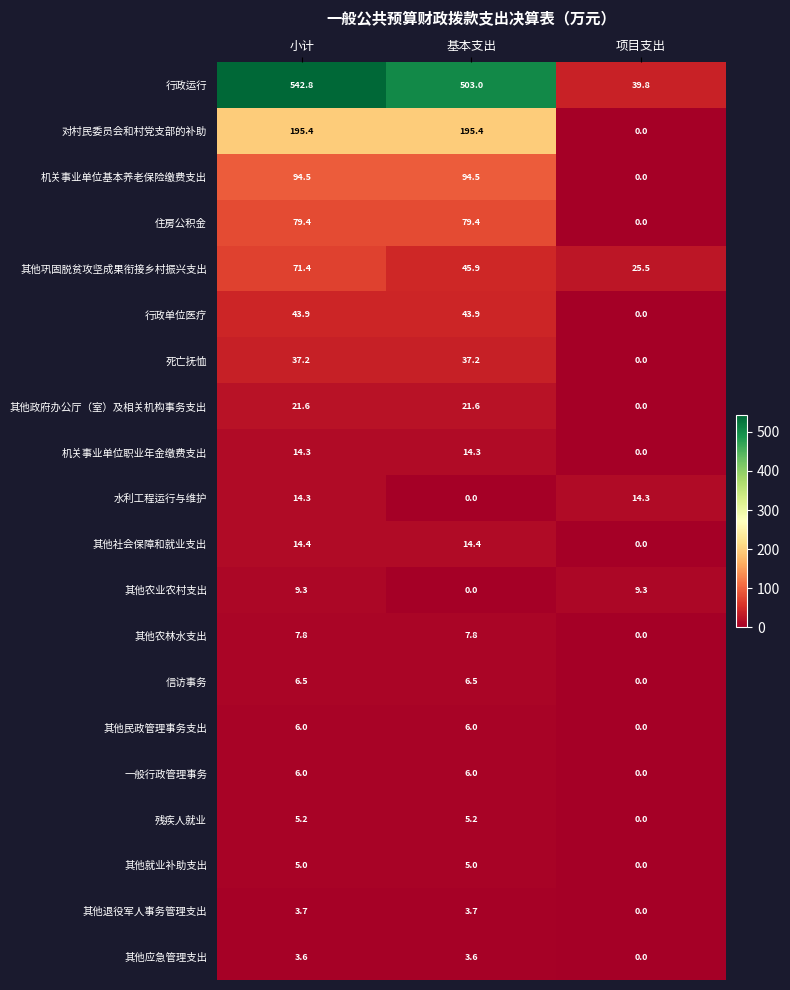

Read the 水利工程运行与维护 value at 小计.

14.3